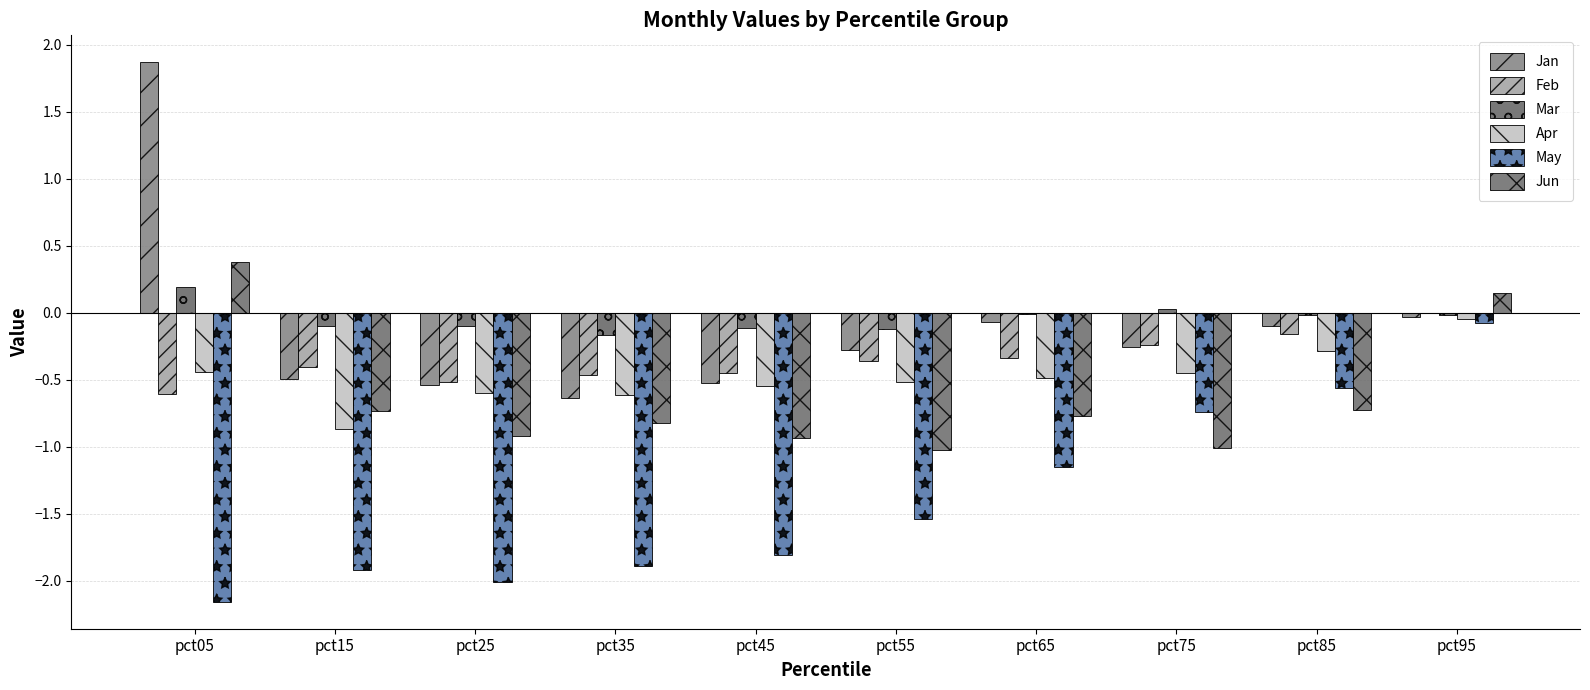

True or false: Mar has a value of -0.1 at pct25.

True